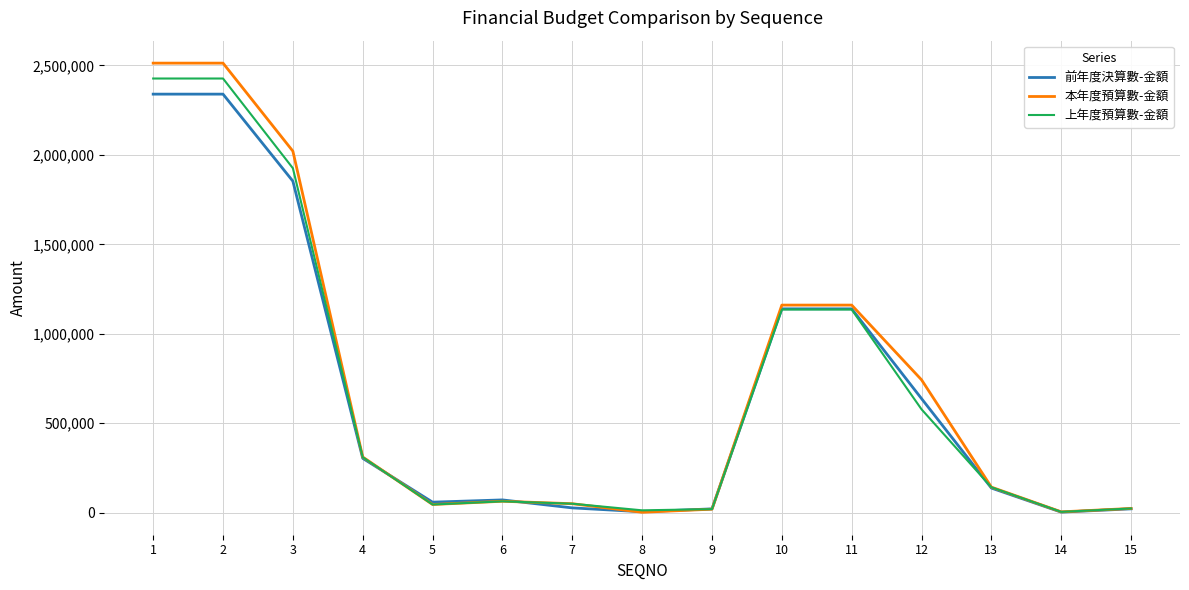

Which series changed the most between 3 and 13?

本年度預算數-金額